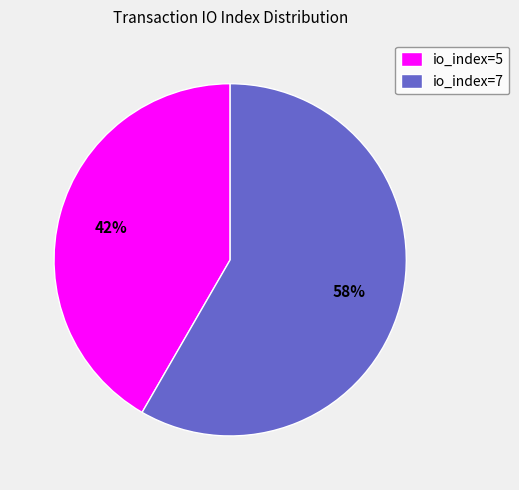

Is it true that io_index=7 is 45% of the pie?

False